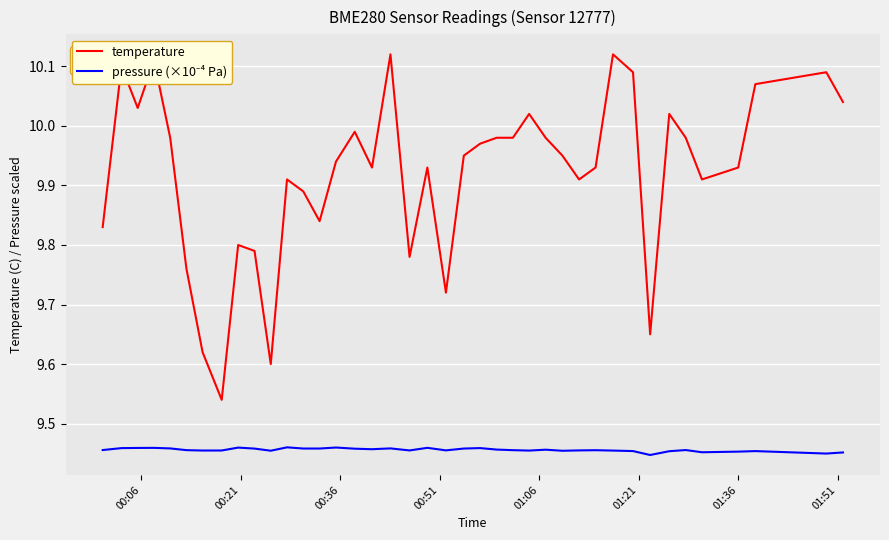

Which series has the largest total across all categories?

temperature